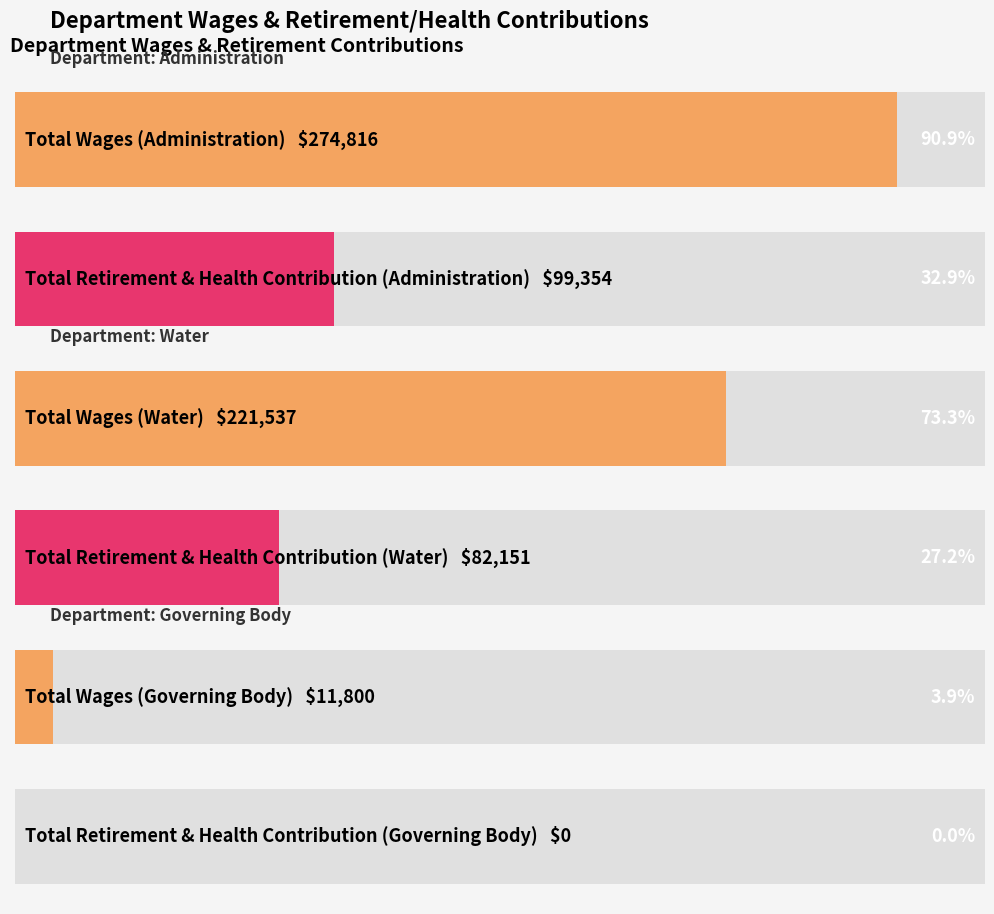

What is the spread (max minus min) of values at Administration?

175462